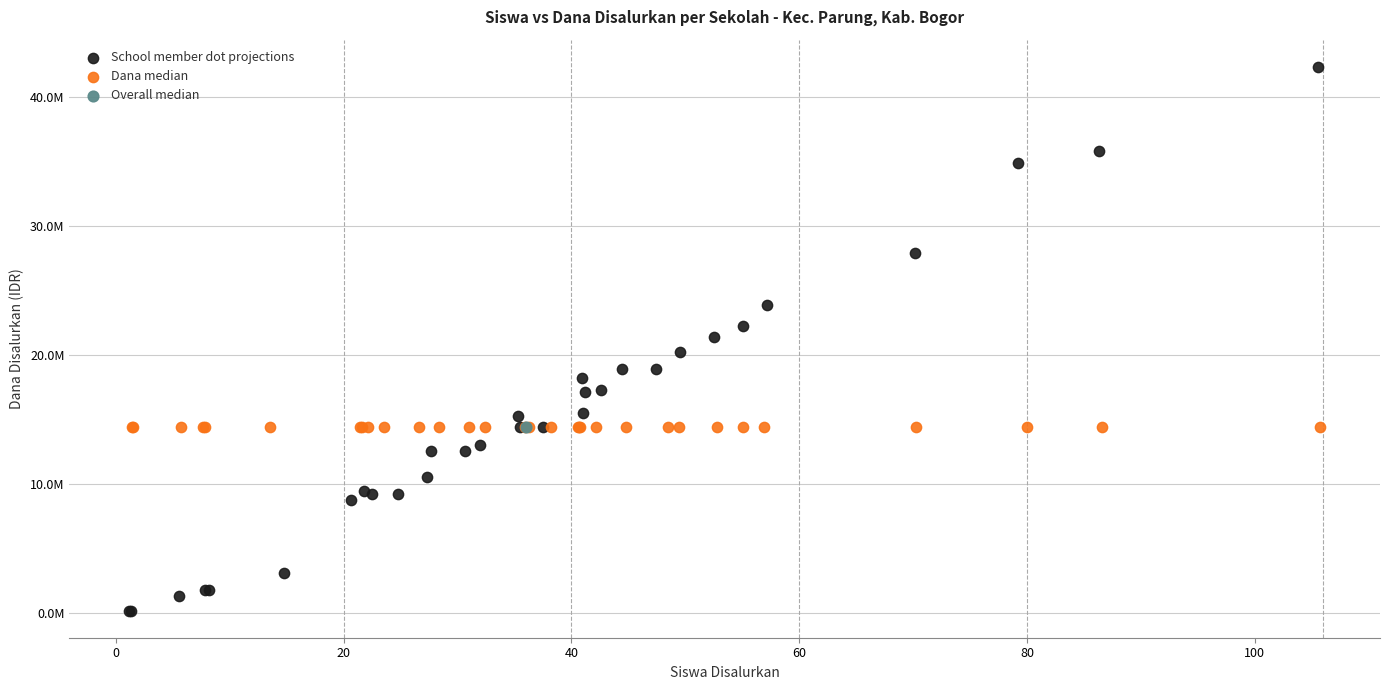

Which series reaches the minimum Y coordinate?

School member dot projections